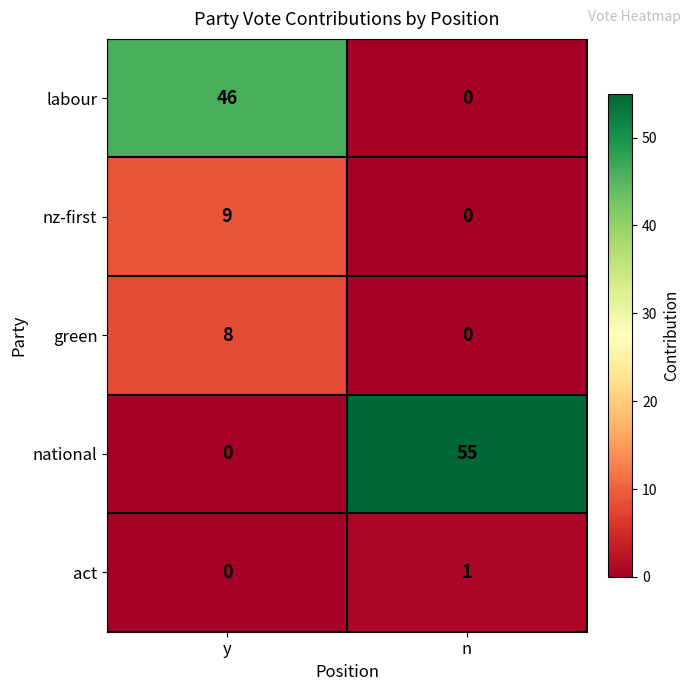

How many data points does each series have?

2